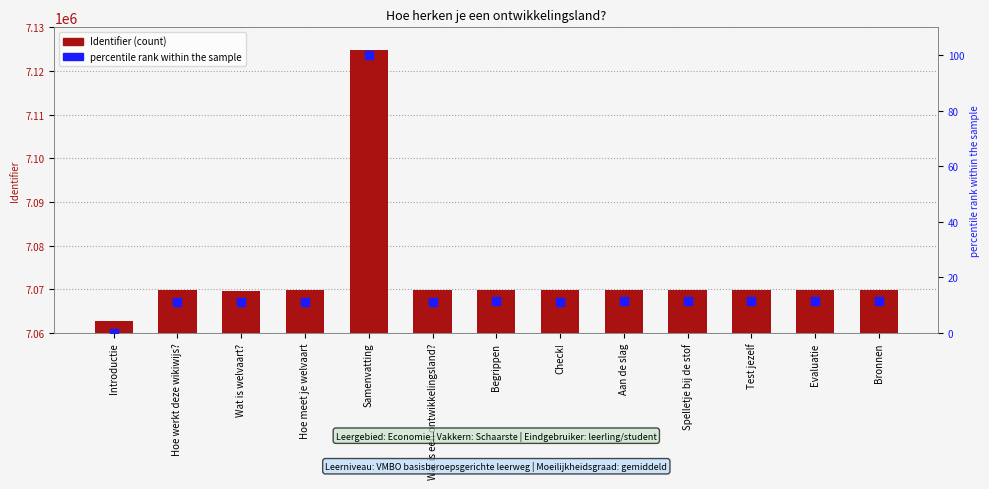

What is the total value across all series at Test jezelf?

7069853.4